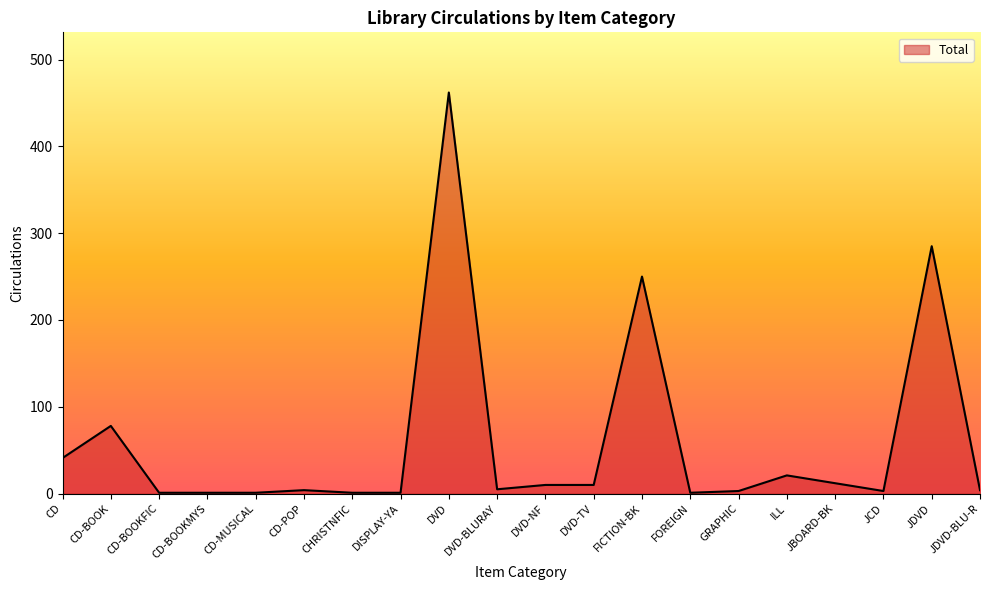

What is the difference between the maximum and minimum values?

461